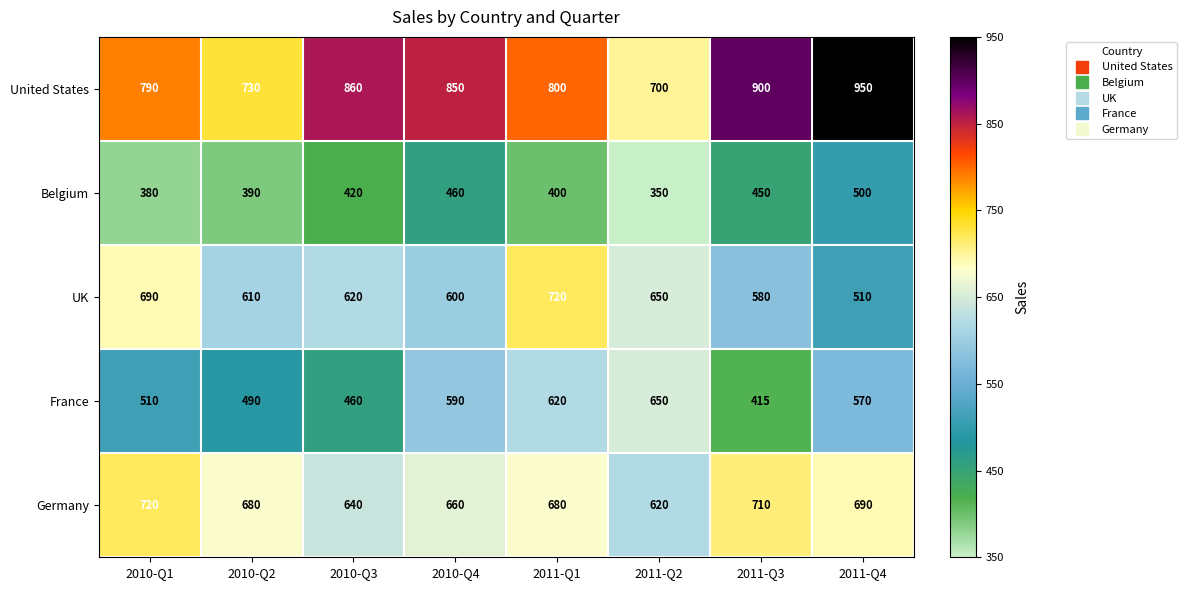

The value of France at 2011-Q1 is 899. True or false?

False